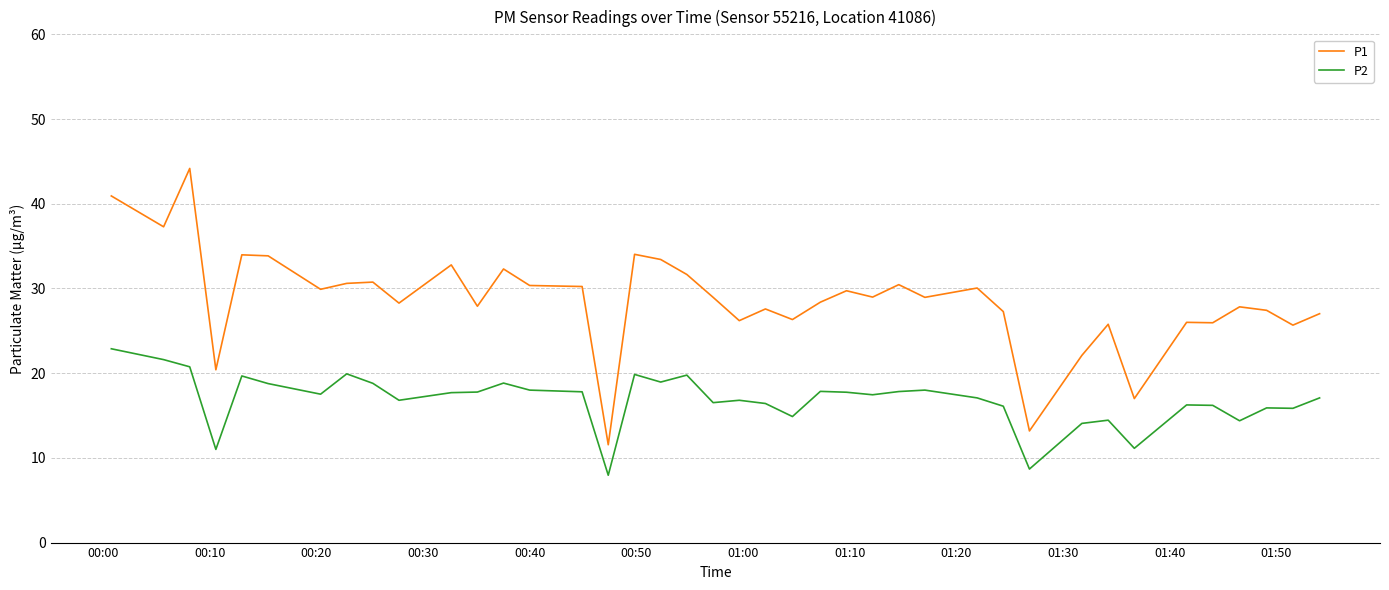

Which series has the widest spread of values?

P1